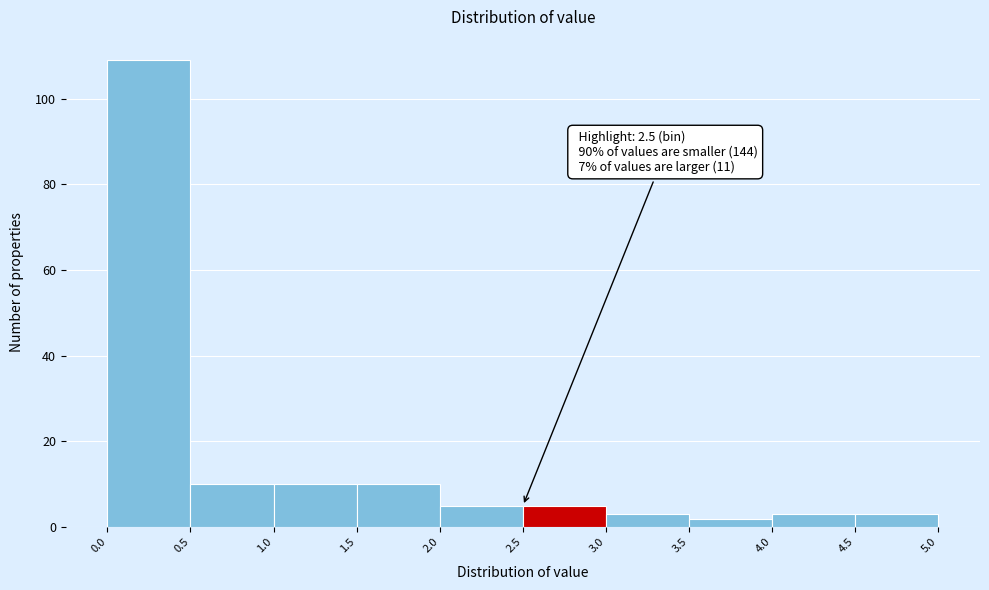

Which range on the x-axis has the tallest bar?

0.0 to 0.5